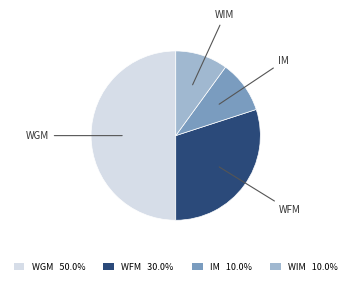

Approximately how many times larger is the value at WFM 30.0% compared to WGM 50.0%?

0.6